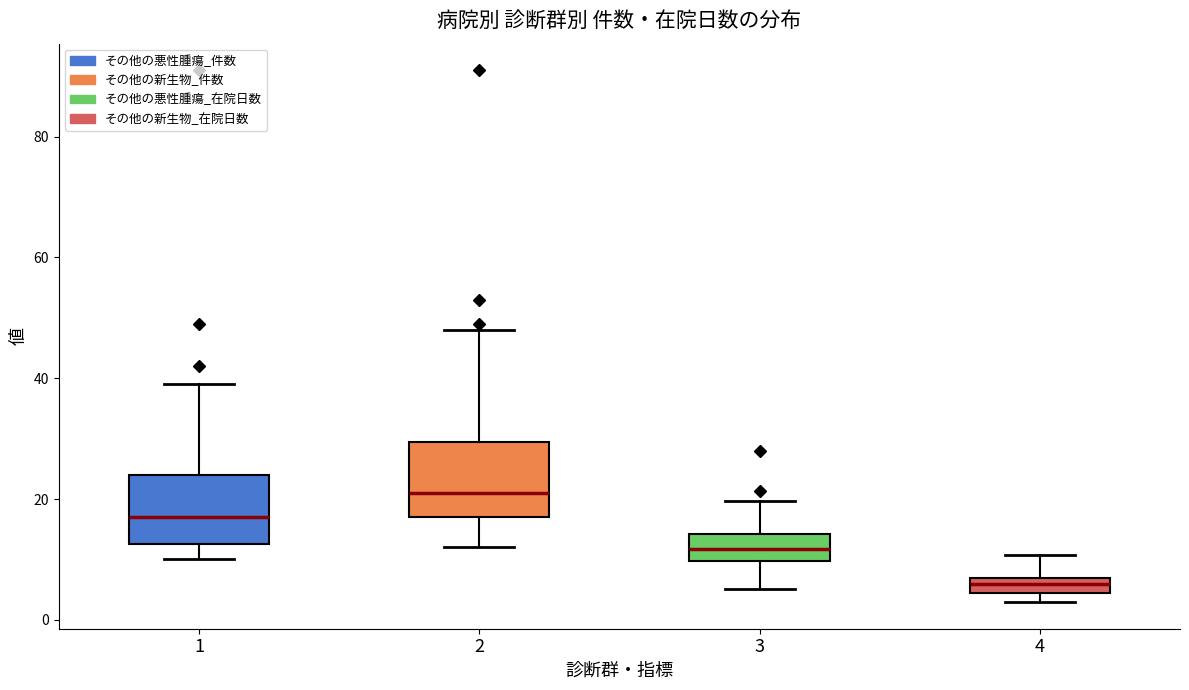

Which box has the highest median line?

2